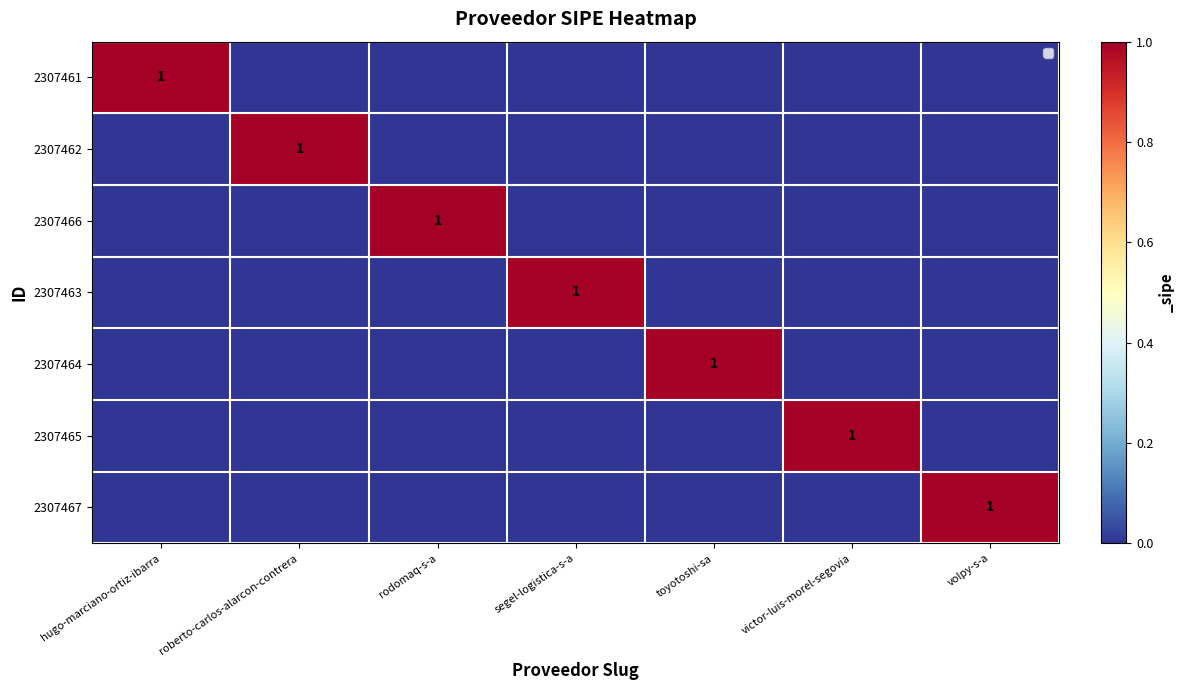

The 2307467 series shows 1 at volpy-s-a. True or false?

True